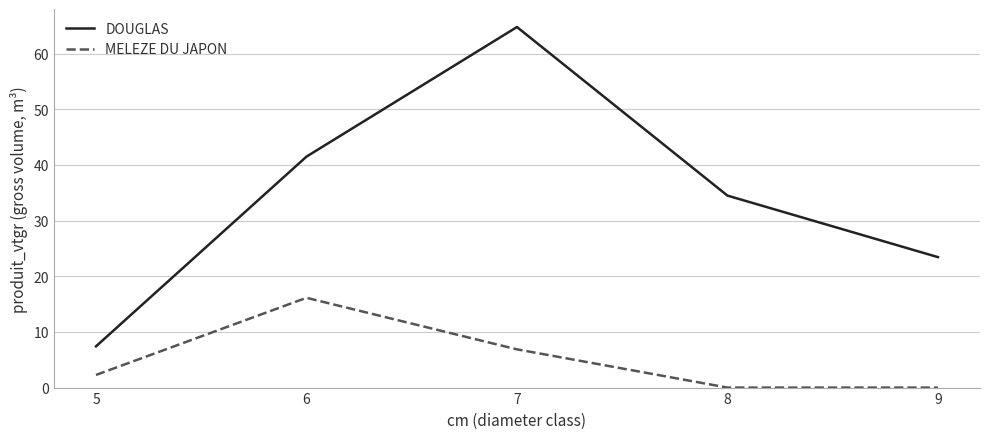

What is the difference between the second highest and second lowest values in the MELEZE DU JAPON series?

6.9